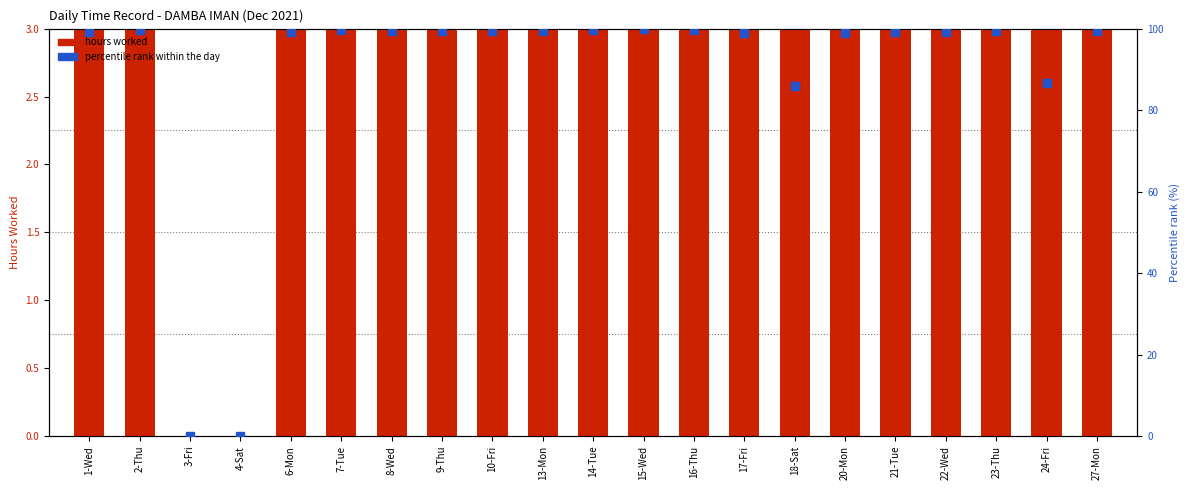

Which series reaches the maximum Y coordinate?

percentile rank within the day